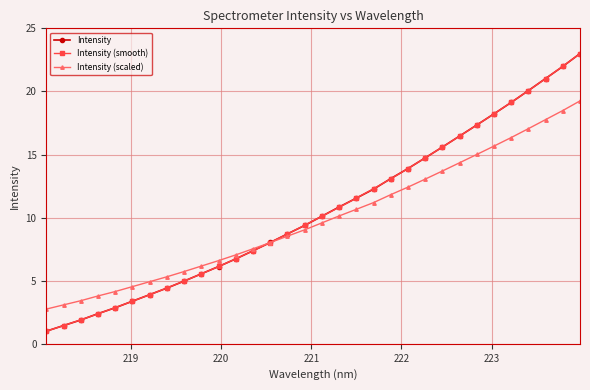

What is the smallest value displayed?

1.0